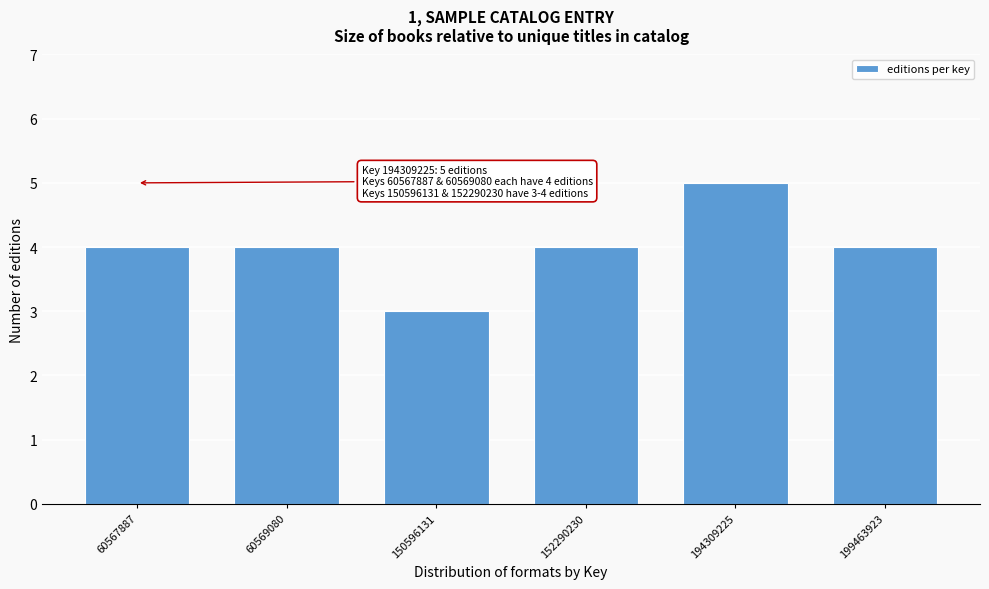

Reading left to right, extract all data points from this chart.

60567887=4	60569080=4	150596131=3	152290230=4	194309225=5	199463923=4